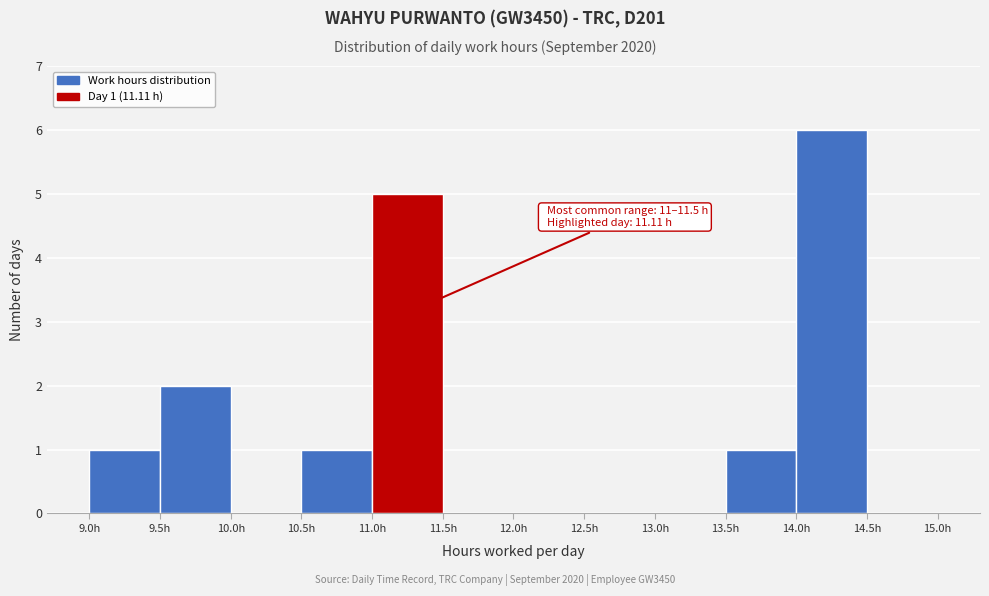

Which range on the x-axis has the tallest bar?

14.0 to 14.5